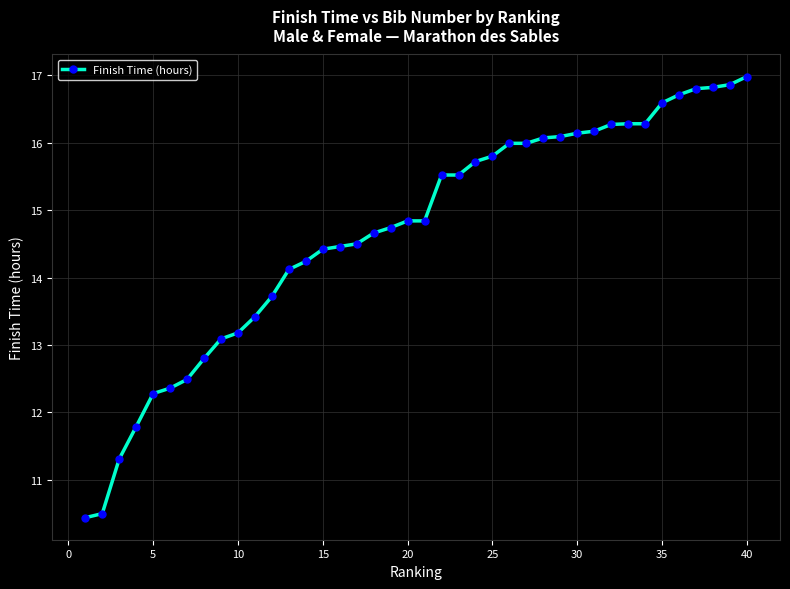

What is the value of the 4th point from the left?

11.8